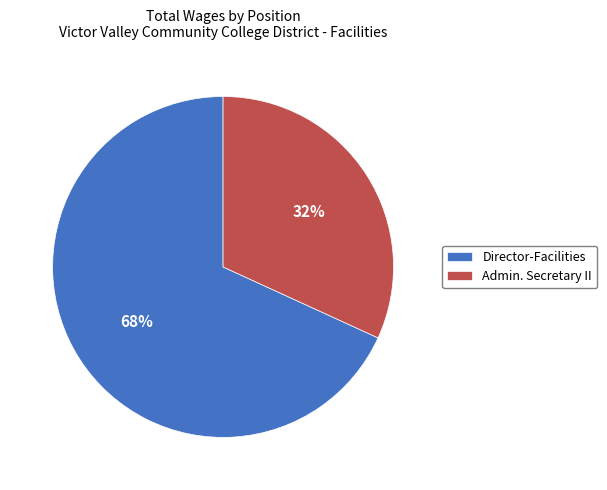

Is there a majority slice in this chart?

Yes